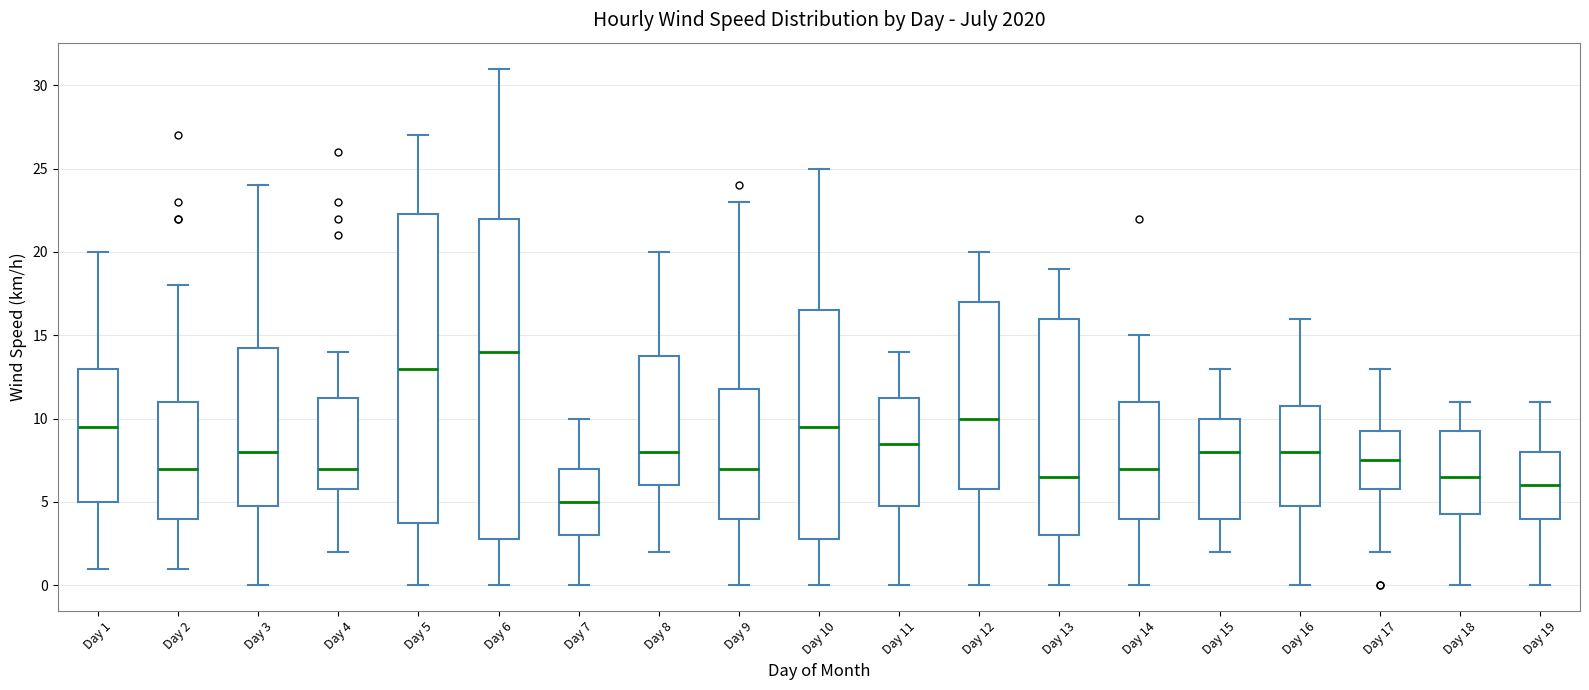

Comparing the boxes themselves (not the whiskers), which one is the tallest?

Day 6